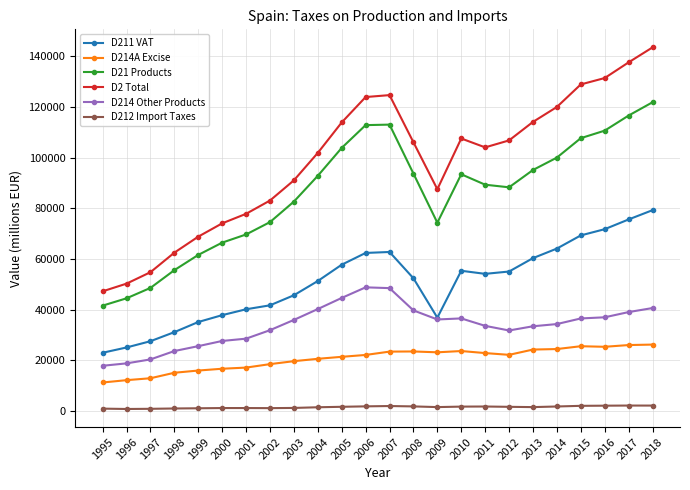

Which series has the largest total across all categories?

D2 Total